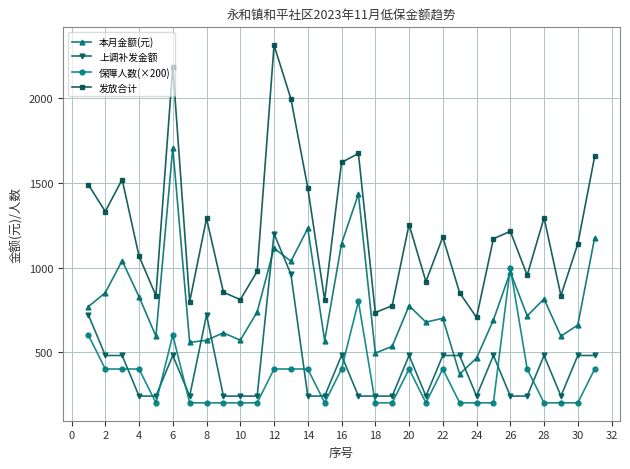

How many lines are shown in the chart?

4